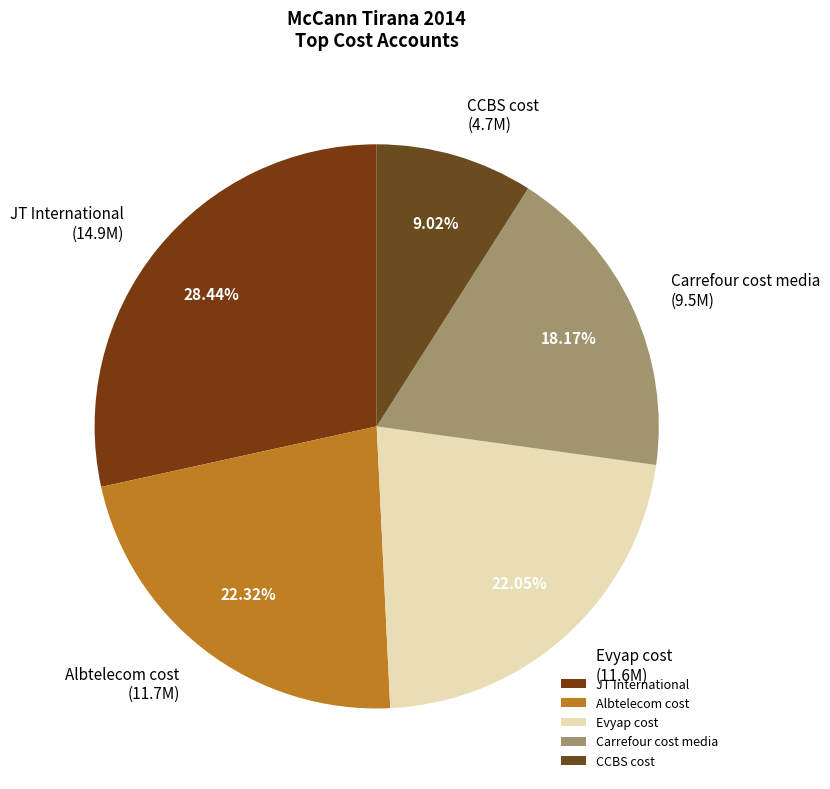

Does JT International account for over 50% of the chart?

No